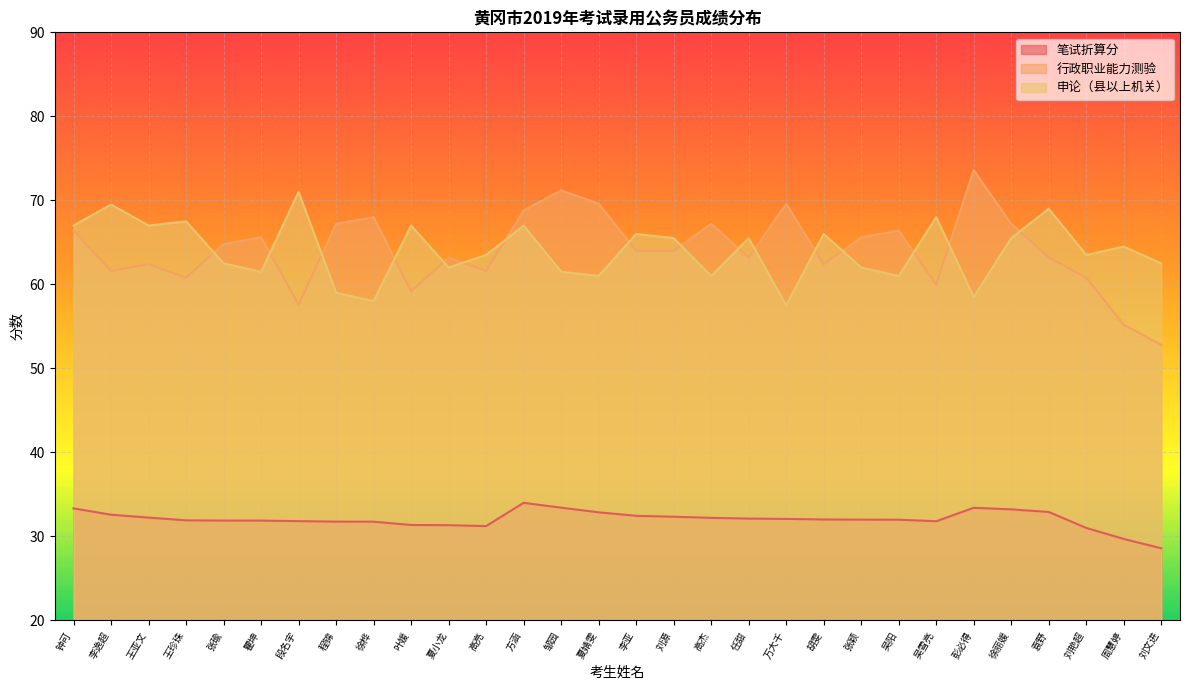

Reading left to right, extract all data points from this chart.

笔试折算分: 33.3	32.6	32.2	31.9	31.9	31.9	31.8	31.8	31.8	31.4	31.3	31.2	34.0	33.4	32.9	32.5	32.3	32.2	32.1	32.1	32.0	32.0	32.0	31.8	33.4	33.2	32.9	31.0	29.7	28.6
行政职业能力测验: 66.4	61.6	62.4	60.8	64.8	65.6	57.6	67.2	68.0	59.2	63.2	61.6	68.8	71.2	69.6	64.0	64.0	67.2	63.2	69.6	62.4	65.6	66.4	60.0	73.6	67.2	63.2	60.8	55.2	52.8
申论（县以上机关）: 67.0	69.5	67.0	67.5	62.5	61.5	71.0	59.0	58.0	67.0	62.0	63.5	67.0	61.5	61.0	66.0	65.5	61.0	65.5	57.5	66.0	62.0	61.0	68.0	58.5	65.5	69.0	63.5	64.5	62.5